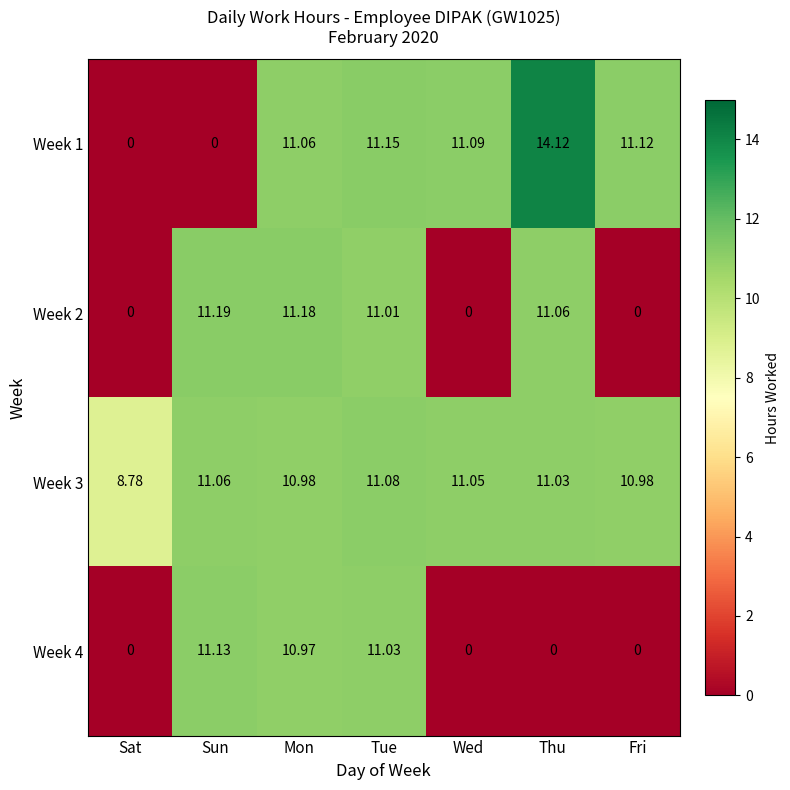

Is the value of Week 3 at Wed greater than the value of Week 4 at Mon?

Yes